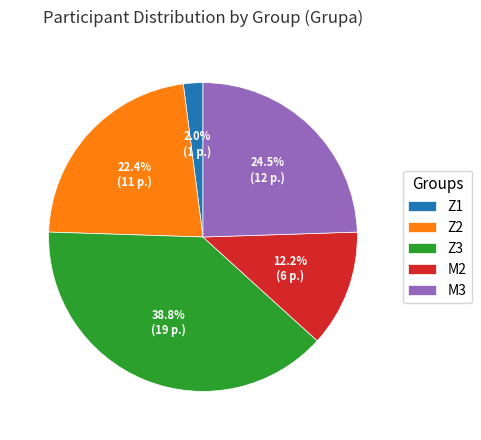

Is M2 the majority of the pie?

No